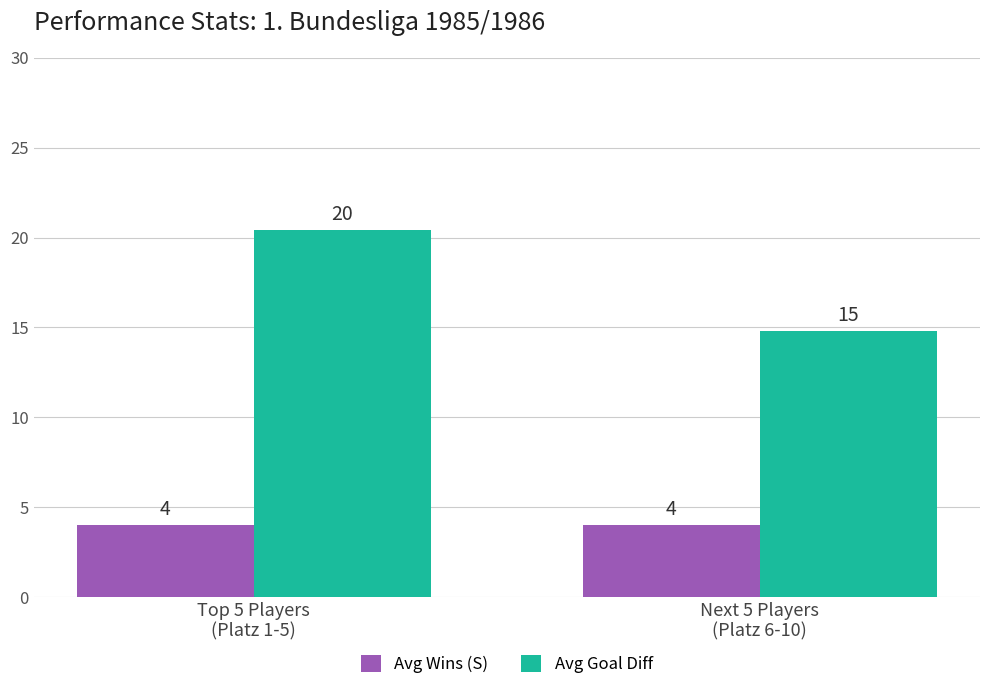

The Avg Wins (S) series shows 7.0 at Top 5 Players
(Platz 1-5). True or false?

False